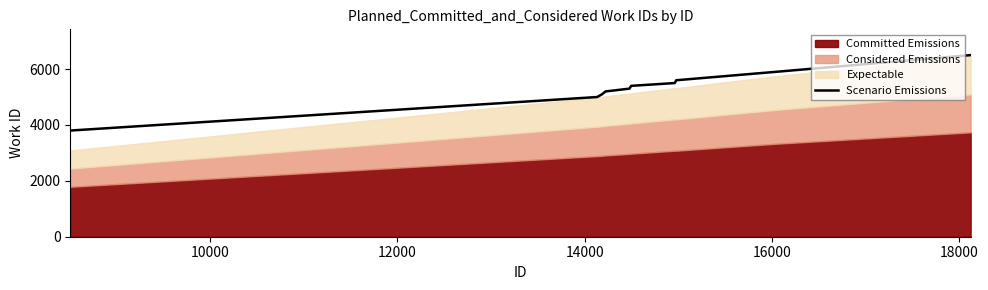

True or false: there are more than 1 points higher than both neighbors.

False